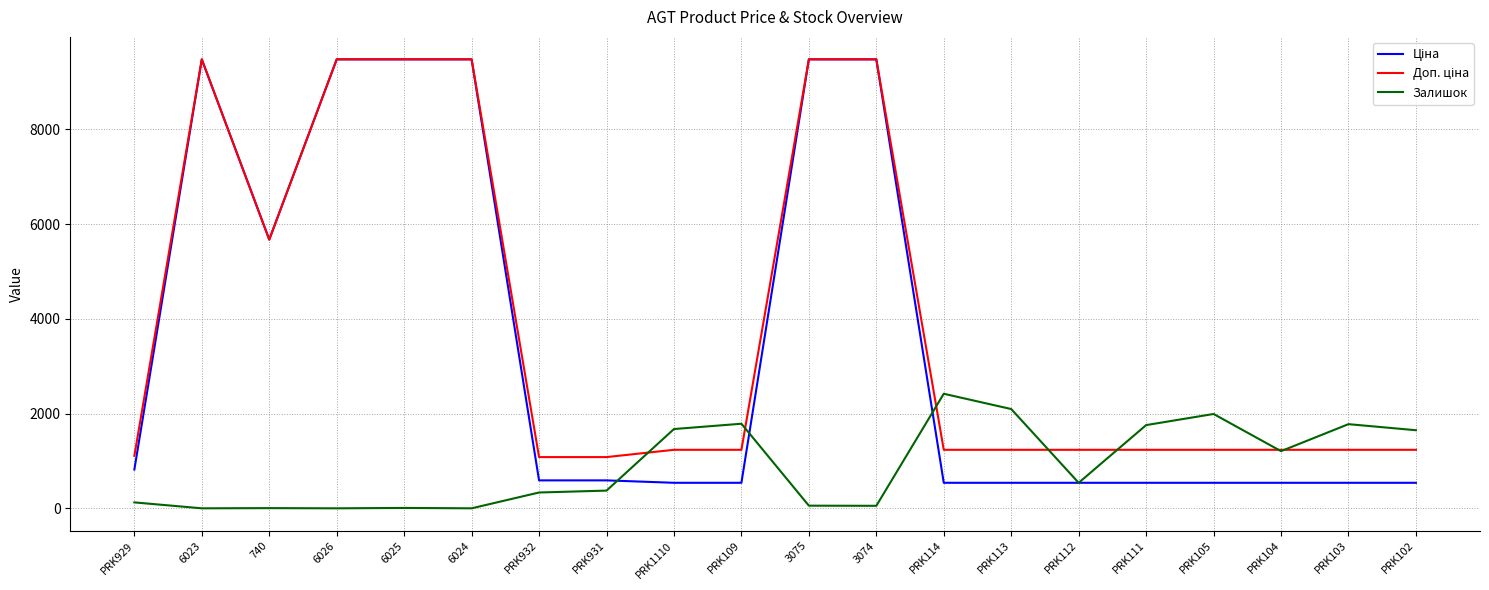

The value of Залишок at PRK113 is 1166.5. True or false?

False